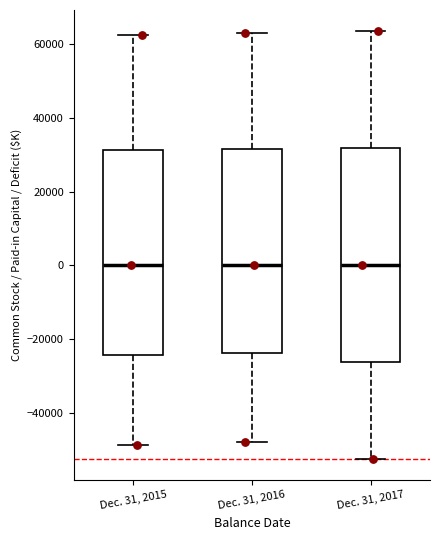

Comparing the boxes themselves (not the whiskers), which one is the tallest?

Dec. 31, 2017